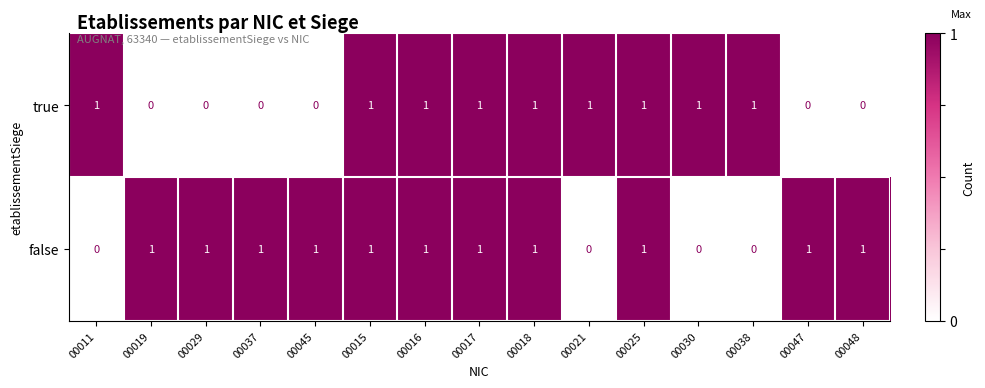

How many data points in false are less than 1?

4